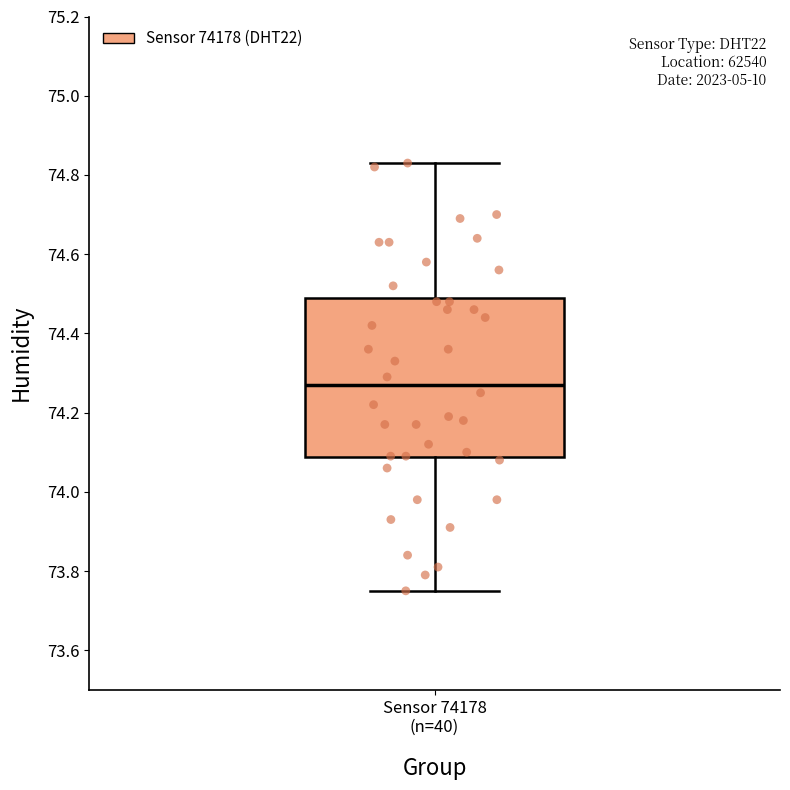

Transcribe this box plot: give where the median line is, the range the box spans, and where the two whiskers end, as read against the y-axis. The values are not printed on the chart, so give them approximately, as read against the axis.

median 74.28, box 74.08 to 74.50, whiskers 73.76 to 74.84